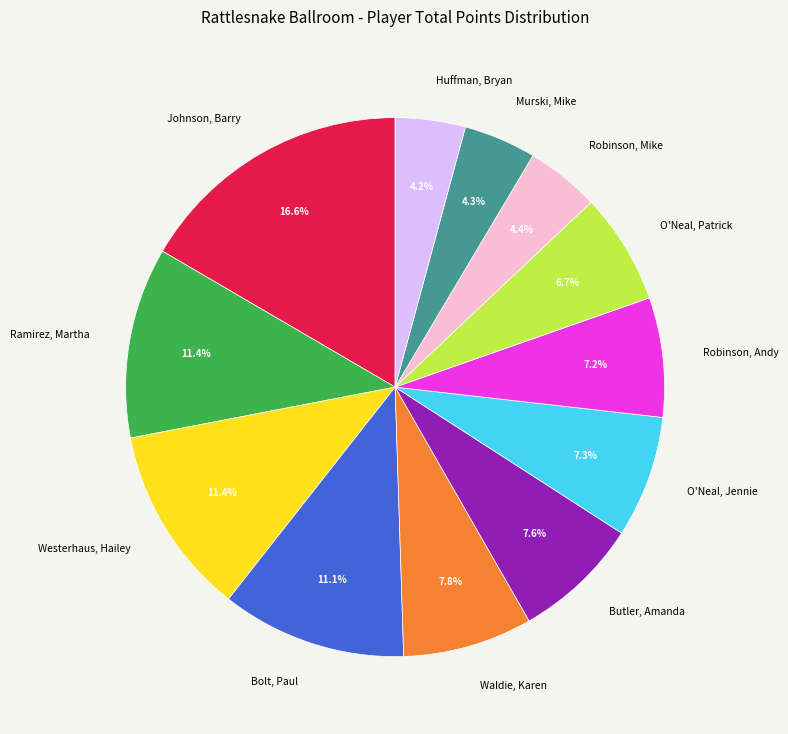

How many slices are in this pie chart?

12